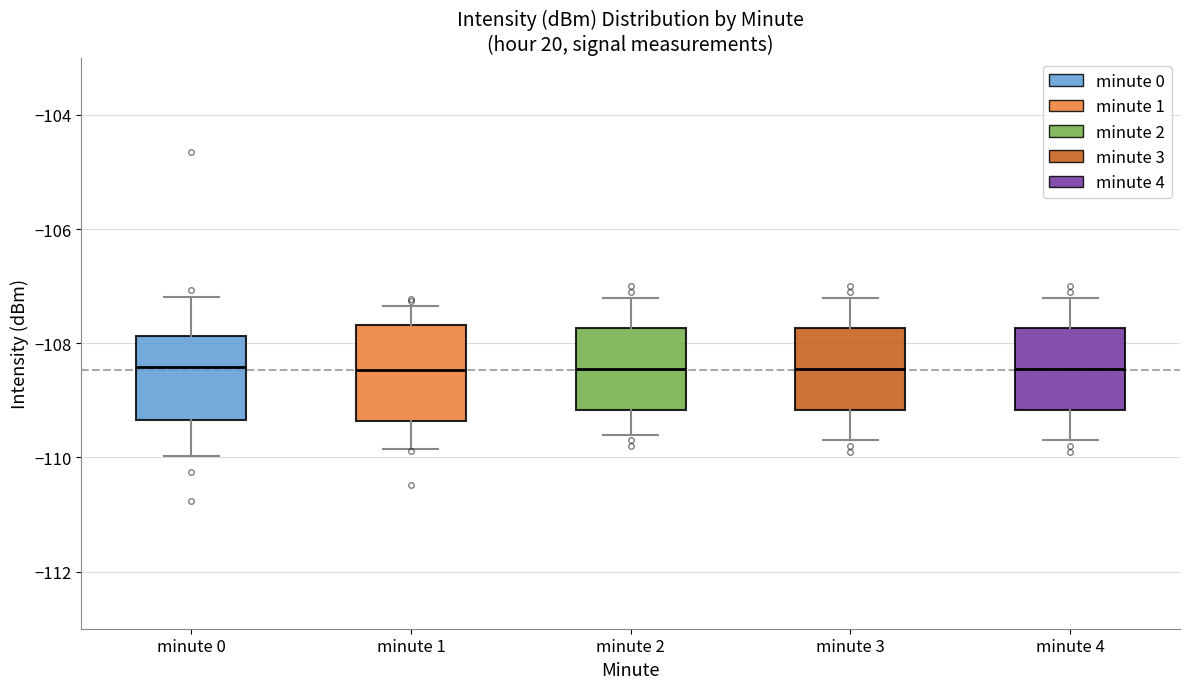

Reading left to right, transcribe this box plot: for each box, give where its median line is, the range the box spans, and where its two whiskers end, as read against the y-axis. The values are not printed on the chart, so give them approximately, as read against the axis.

minute 0: median -108.4, box -109.4 to -107.8, whiskers -110.0 to -107.2
minute 1: median -108.4, box -109.4 to -107.6, whiskers -109.8 to -107.4
minute 2: median -108.4, box -109.2 to -107.8, whiskers -109.6 to -107.2
minute 3: median -108.4, box -109.2 to -107.8, whiskers -109.6 to -107.2
minute 4: median -108.4, box -109.2 to -107.8, whiskers -109.6 to -107.2